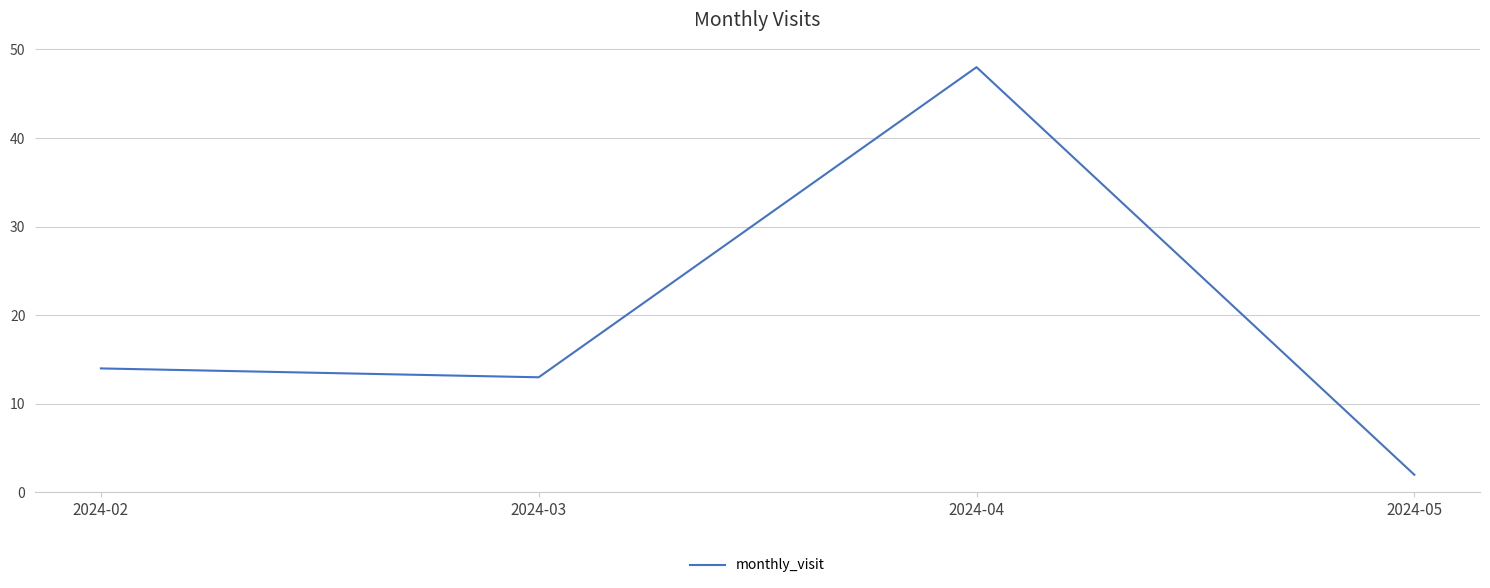

What is the minimum value shown in the chart?

2